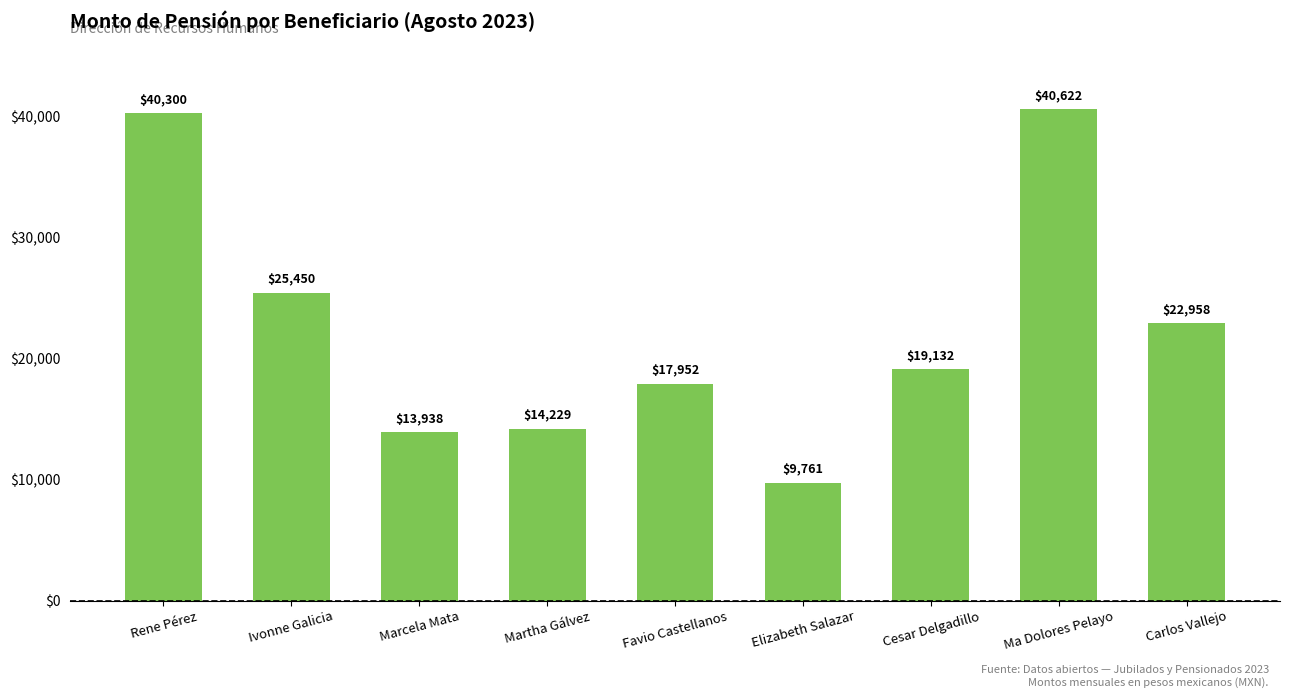

What is the ratio of the value at Ivonne Galicia to the value at Cesar Delgadillo?

1.3